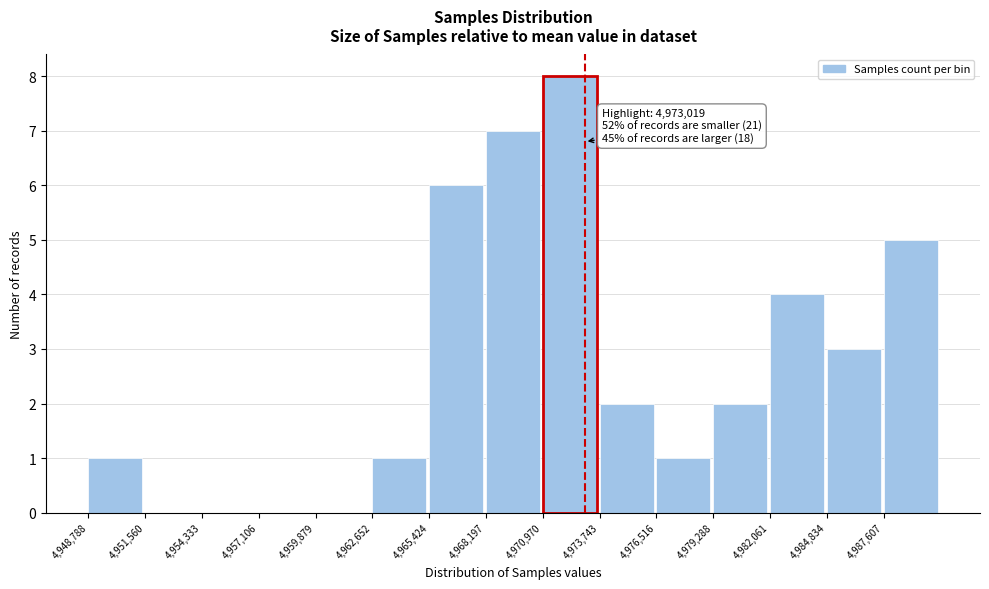

Over which range of the x-axis is the bar tallest?

4971000 to 4973500